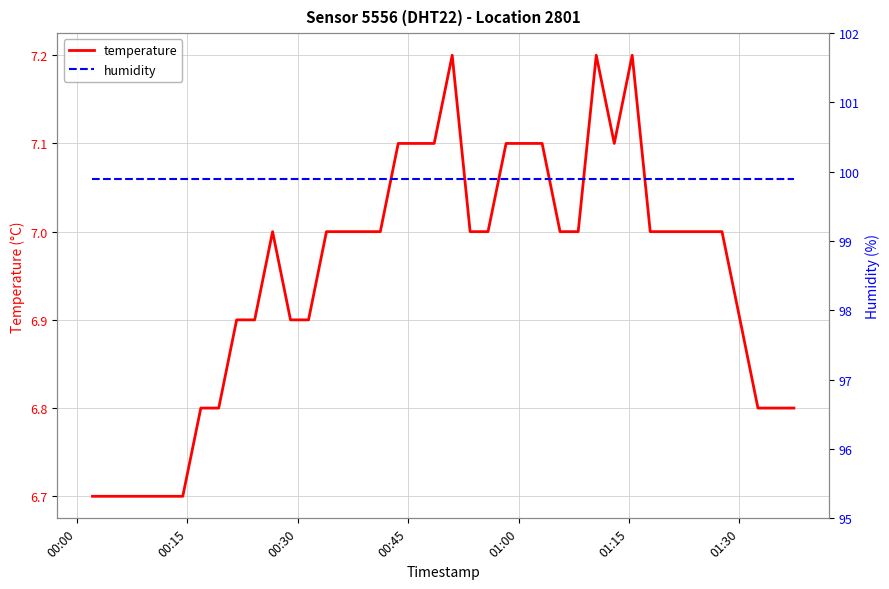

What is the lowest value of the temperature series?

6.7